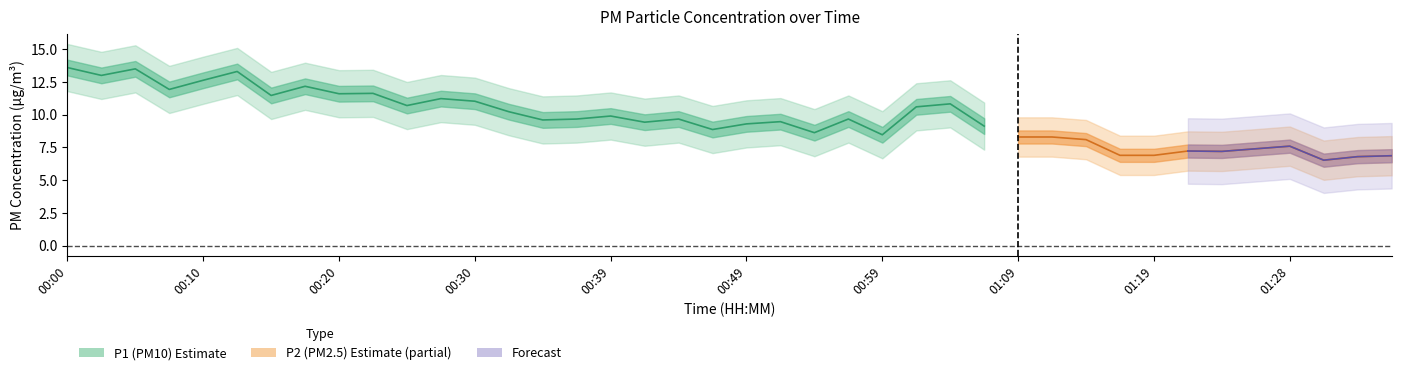

What position from the right is 00:10?

36